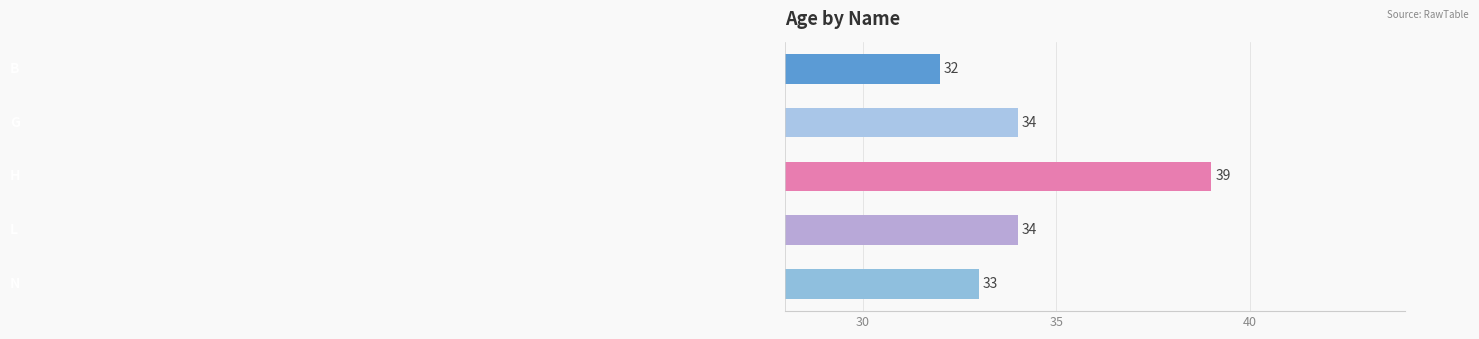

What is the greatest value displayed?

39